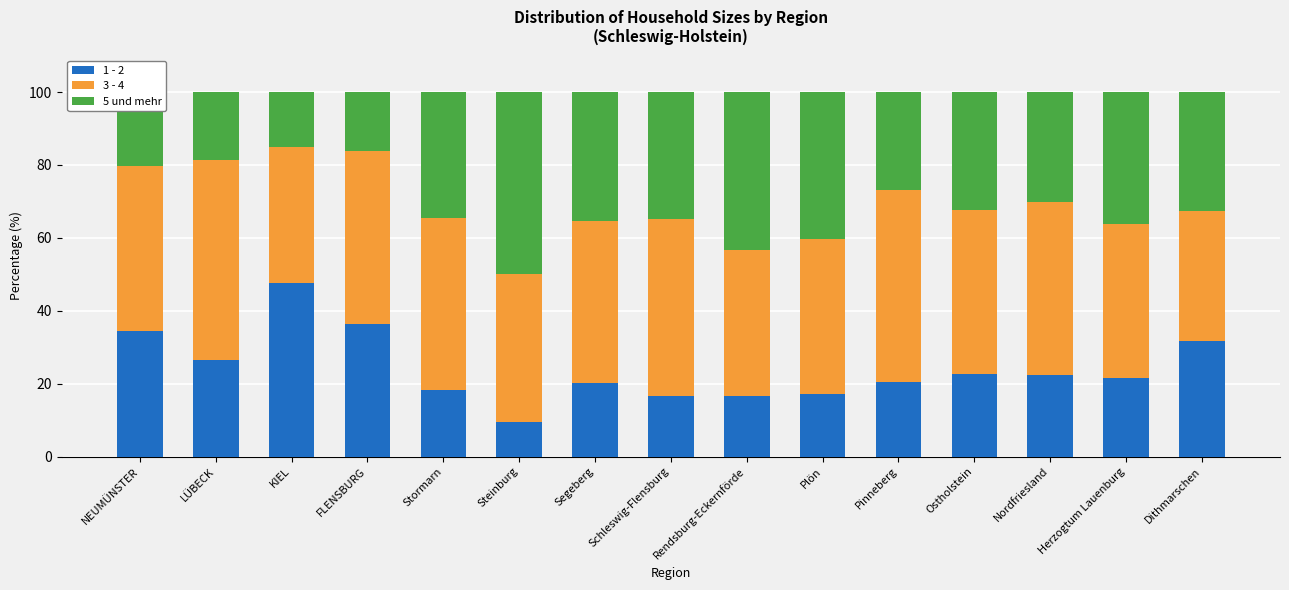

What is the minimum value for 1 - 2?

9.4